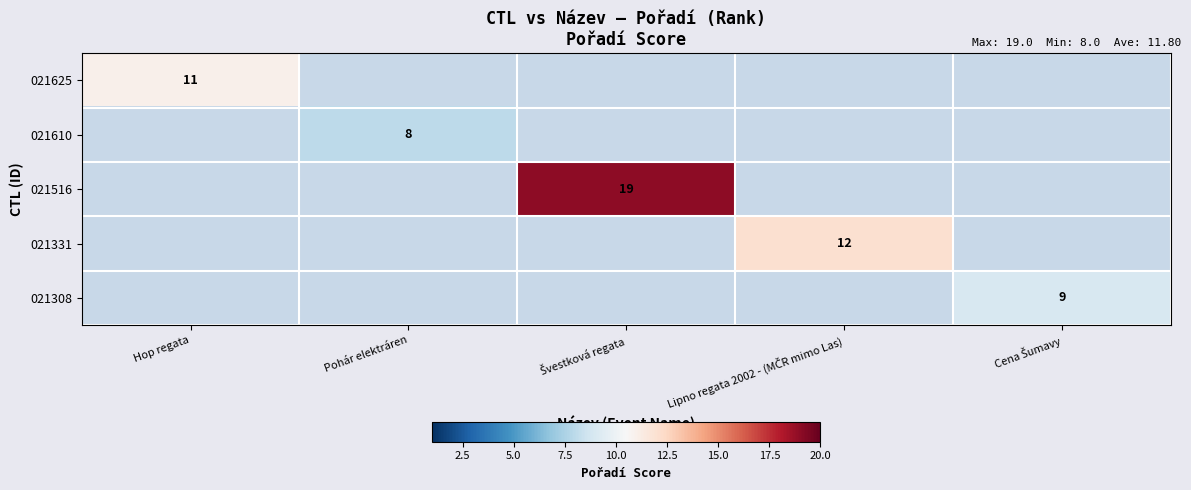

Which series has the largest range (max minus min)?

021625